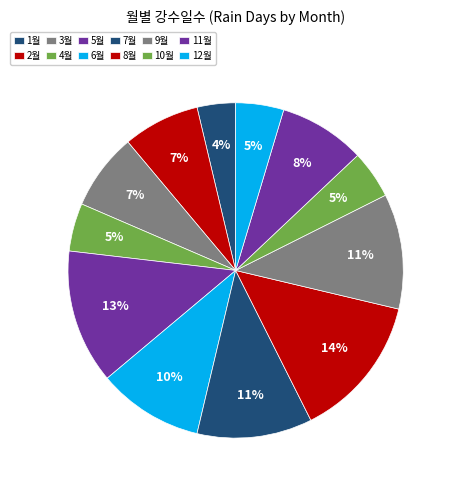

Count the number of slices in the pie.

12